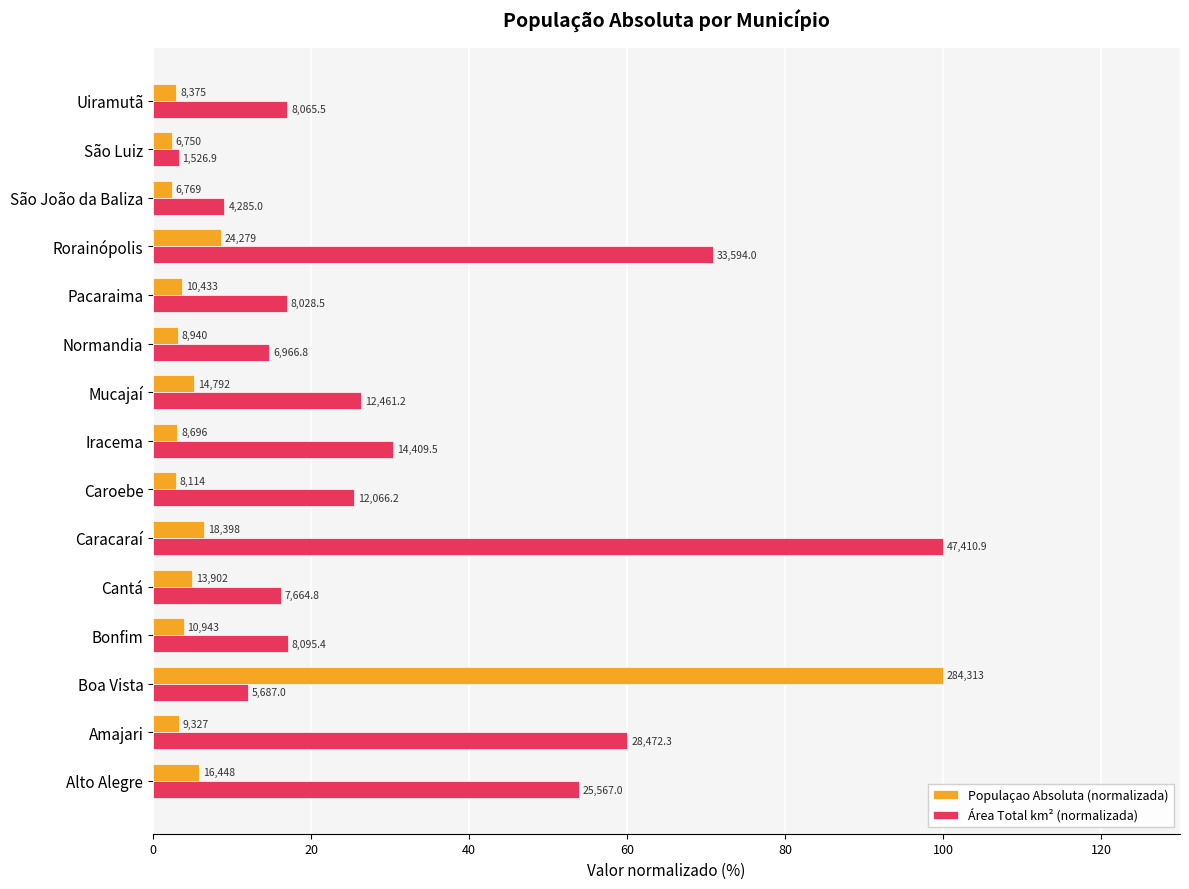

How many series are shown in this chart?

2